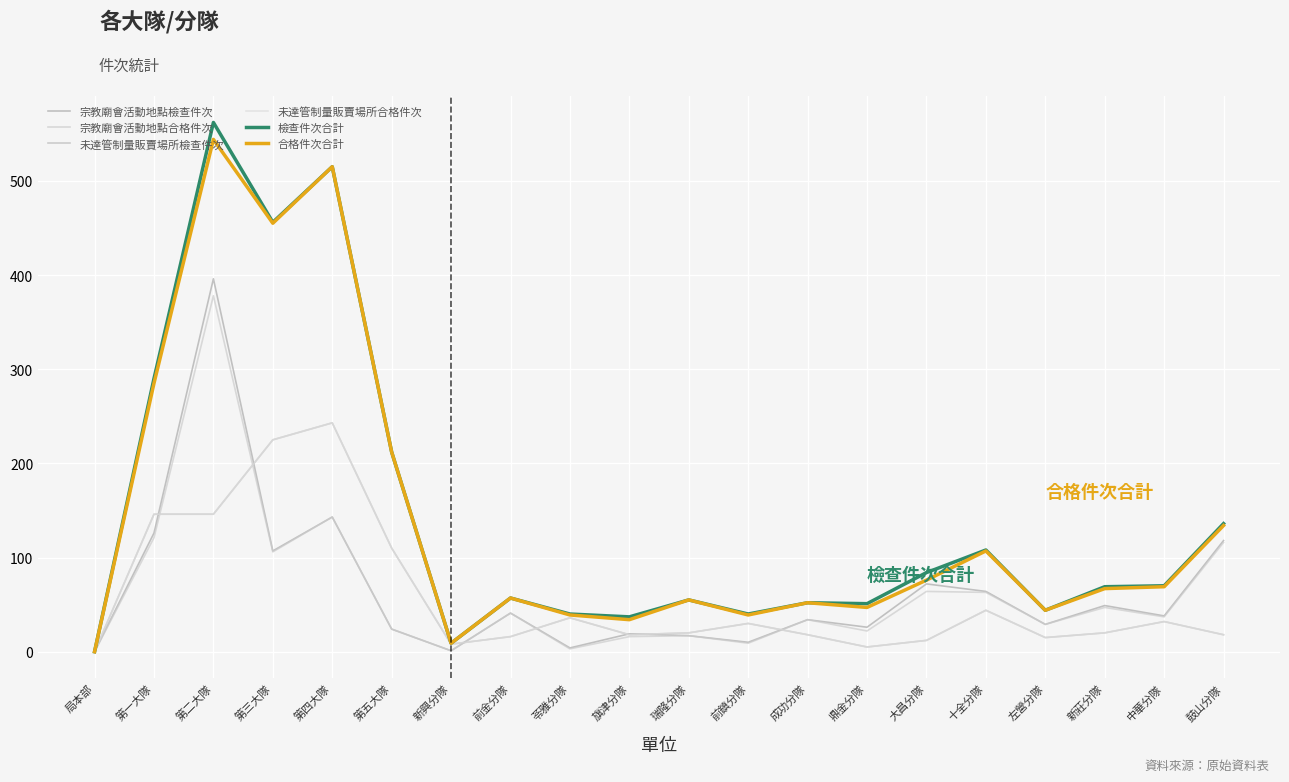

Reading left to right, what are all the values shown in this chart?

宗教廟會活動地點檢查件次: 0	126	396	107	143	24	1	41	4	19	17	10	34	26	72	64	29	49	38	118
宗教廟會活動地點合格件次: 0	121	378	106	143	24	1	41	3	16	17	9	34	22	64	63	29	47	37	116
未達管制量販賣場所檢查件次: 0	146	146	225	243	110	8	16	36	18	20	30	18	5	12	44	15	20	32	18
未達管制量販賣場所合格件次: 0	146	146	225	243	110	8	16	36	18	20	30	18	5	12	44	15	20	32	18
檢查件次合計: 0	290	562	456	515	212	9	57	40	37	55	40	52	51	84	108	44	69	70	136
合格件次合計: 0	285	544	455	515	212	9	57	39	34	55	39	52	47	76	107	44	67	69	134